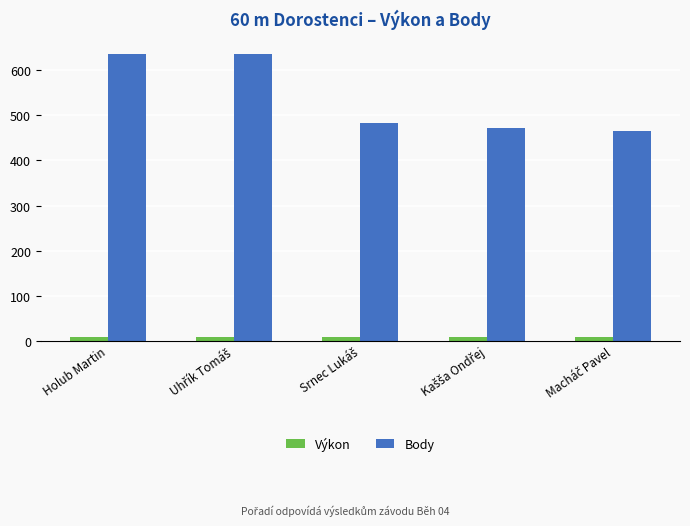

Rank the series at Holub Martin from lowest to highest value.

Výkon, Body